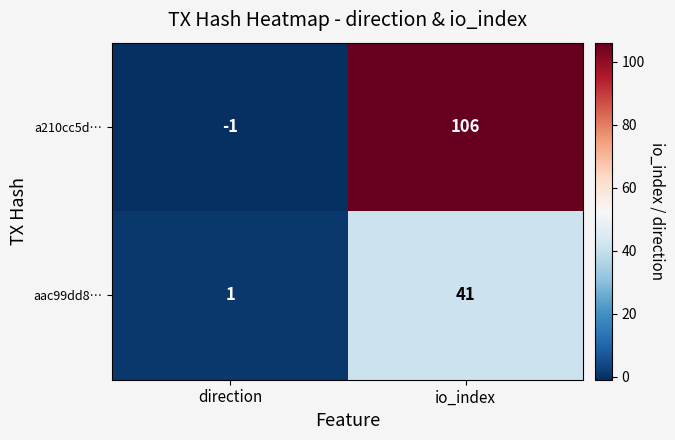

Which series has the largest range (max minus min)?

a210cc5d…